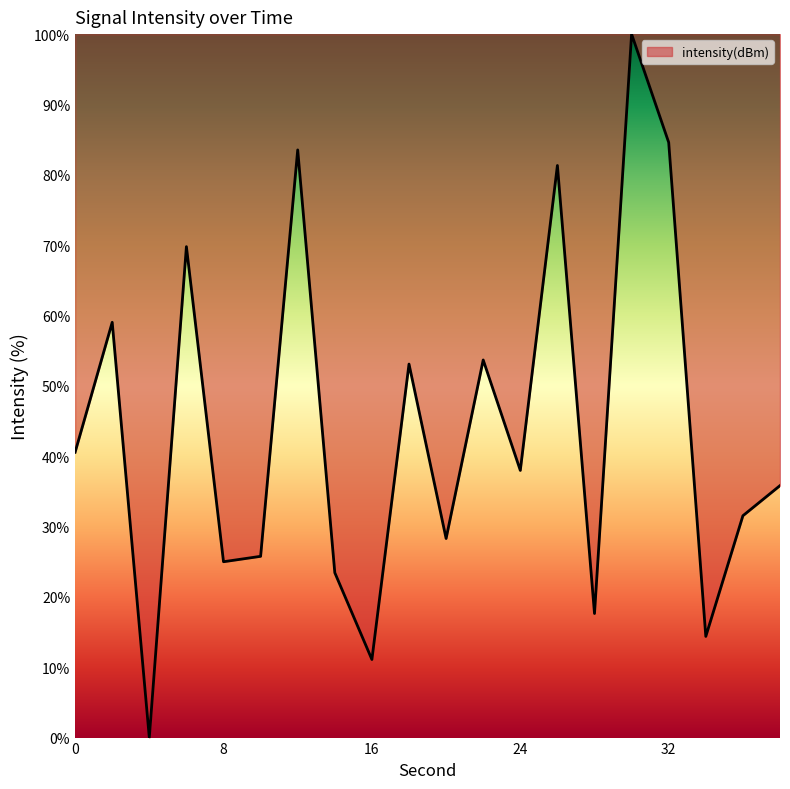

How many categories are shown in the chart?

20